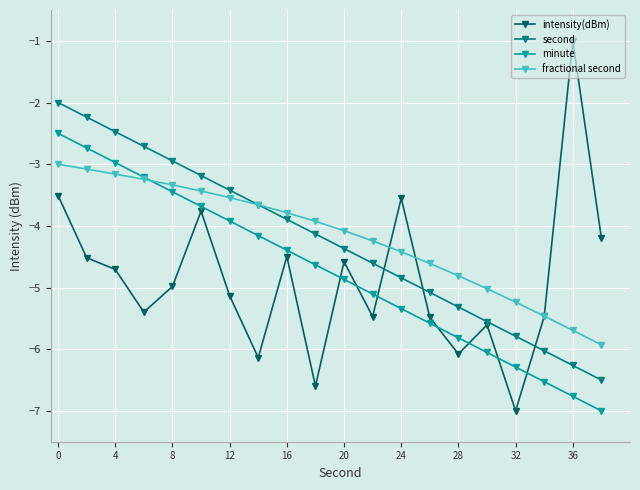

How many data points in intensity(dBm) are above -4?

4